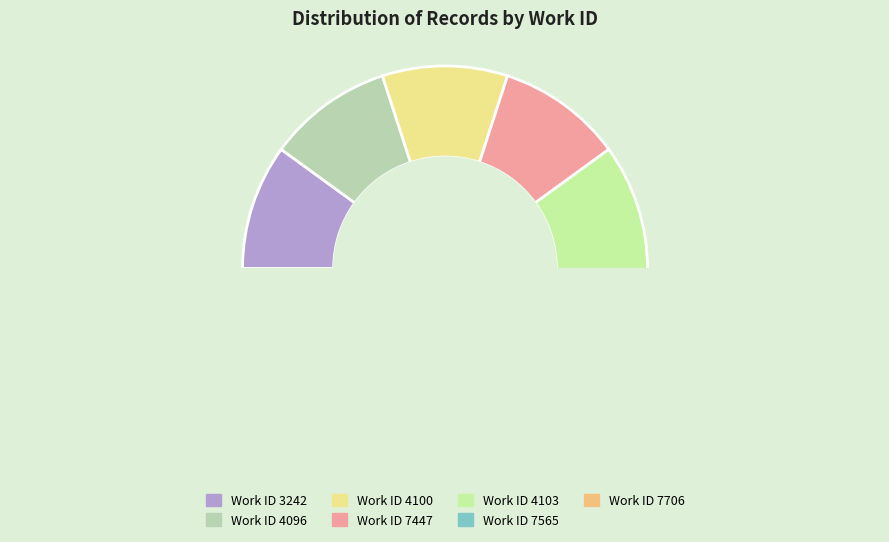

True or false: 7565 accounts for 4% of the total.

False